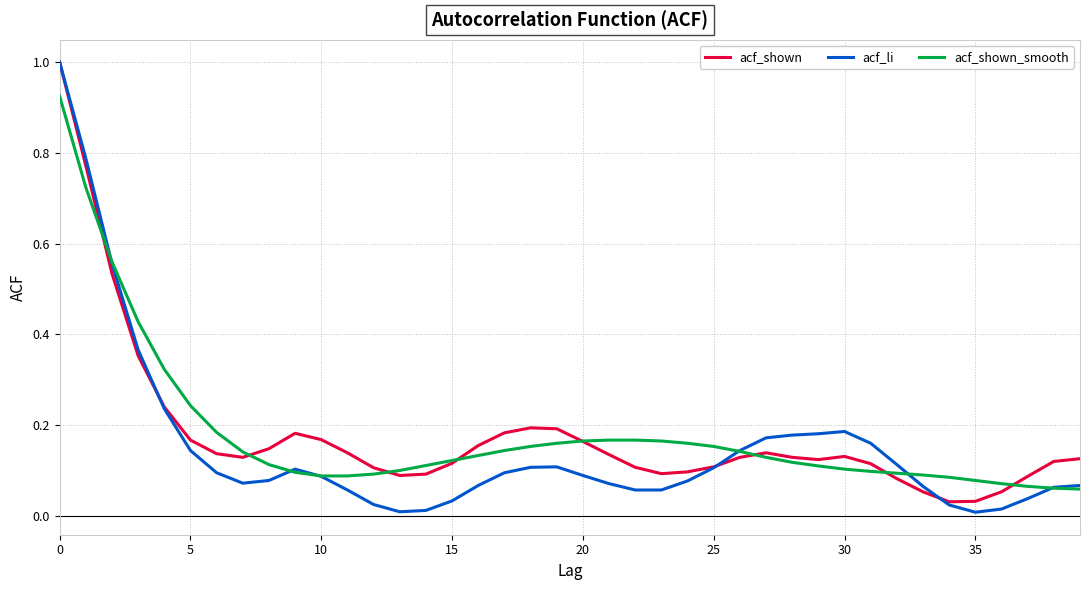

Rank the series by their maximum value, from lowest to highest.

acf_shown_smooth, acf_shown, acf_li